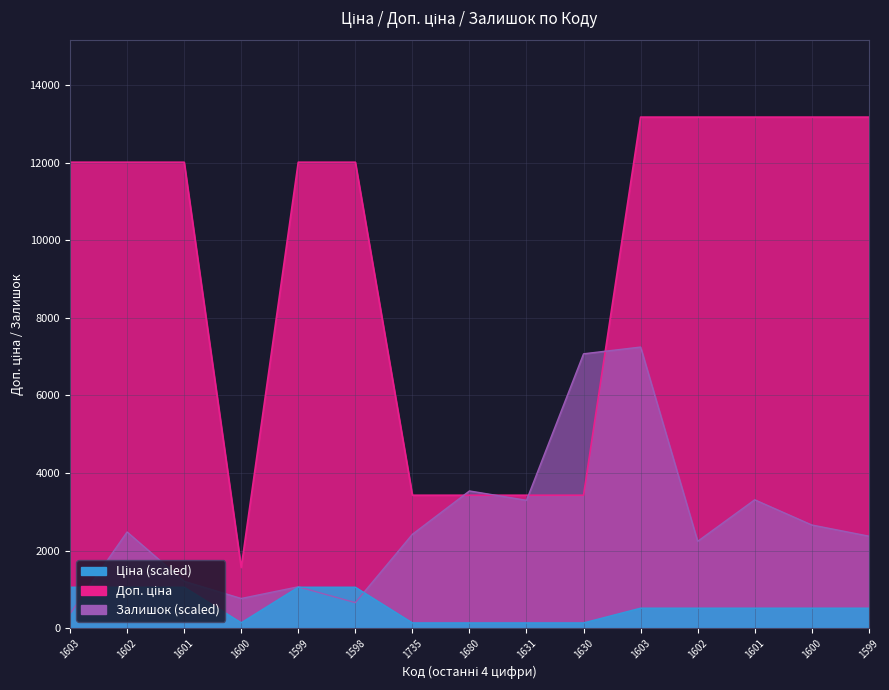

Reading right to left, what are all the values shown in this chart?

Ціна: 513.7	513.7	513.7	513.7	513.7	133.5	133.5	133.5	133.5	1053.7	1053.7	137.0	1053.7	1053.7	1053.7
Доп. ціна: 13171.5	13171.5	13171.5	13171.5	13171.5	3425.0	3425.0	3425.0	3425.0	12009.0	12009.0	1561.0	12009.0	12009.0	12009.0
Залишок: 2370.1	2658.0	3307.5	2236.2	7244.3	7070.2	3294.1	3535.1	2417.0	656.1	1064.6	763.3	1205.2	2477.3	368.2